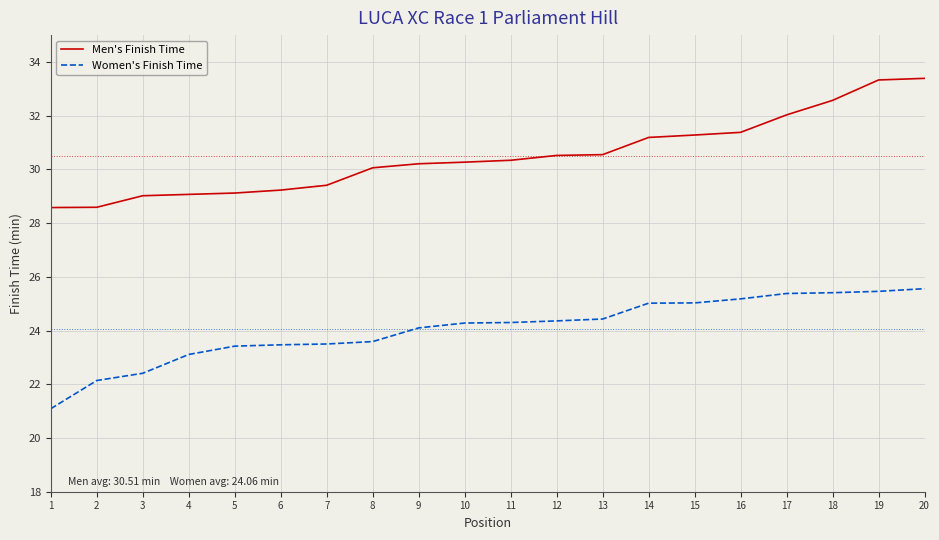

True or false: Men's Finish Time and Women's Finish Time cross at least once.

False